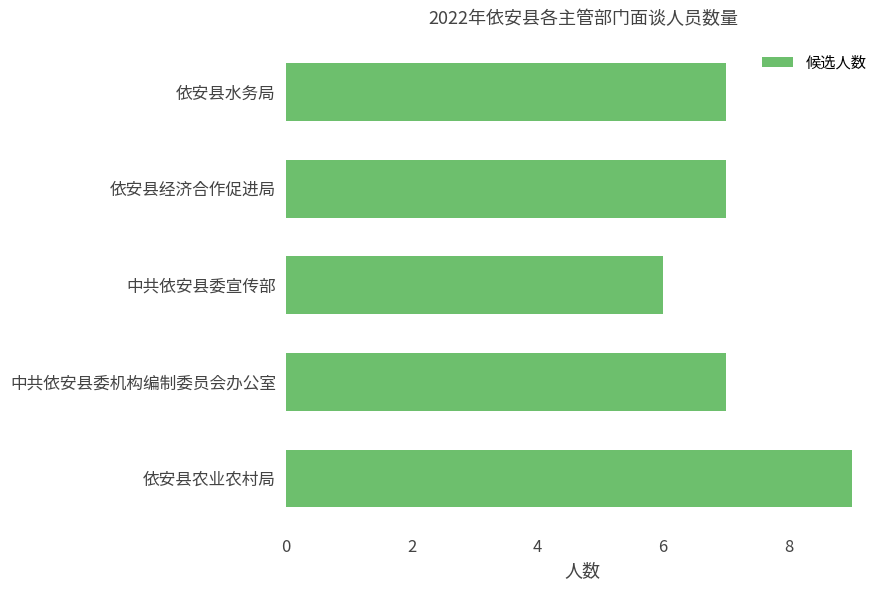

Does the chart contain stacked bars?

No